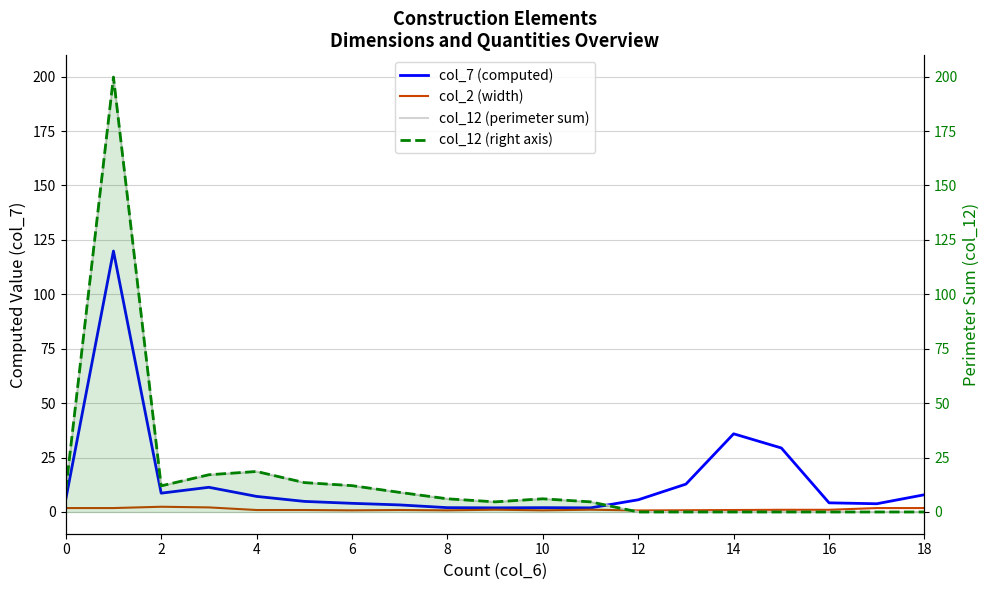

At how many categories does at least one series exceed 143?

1